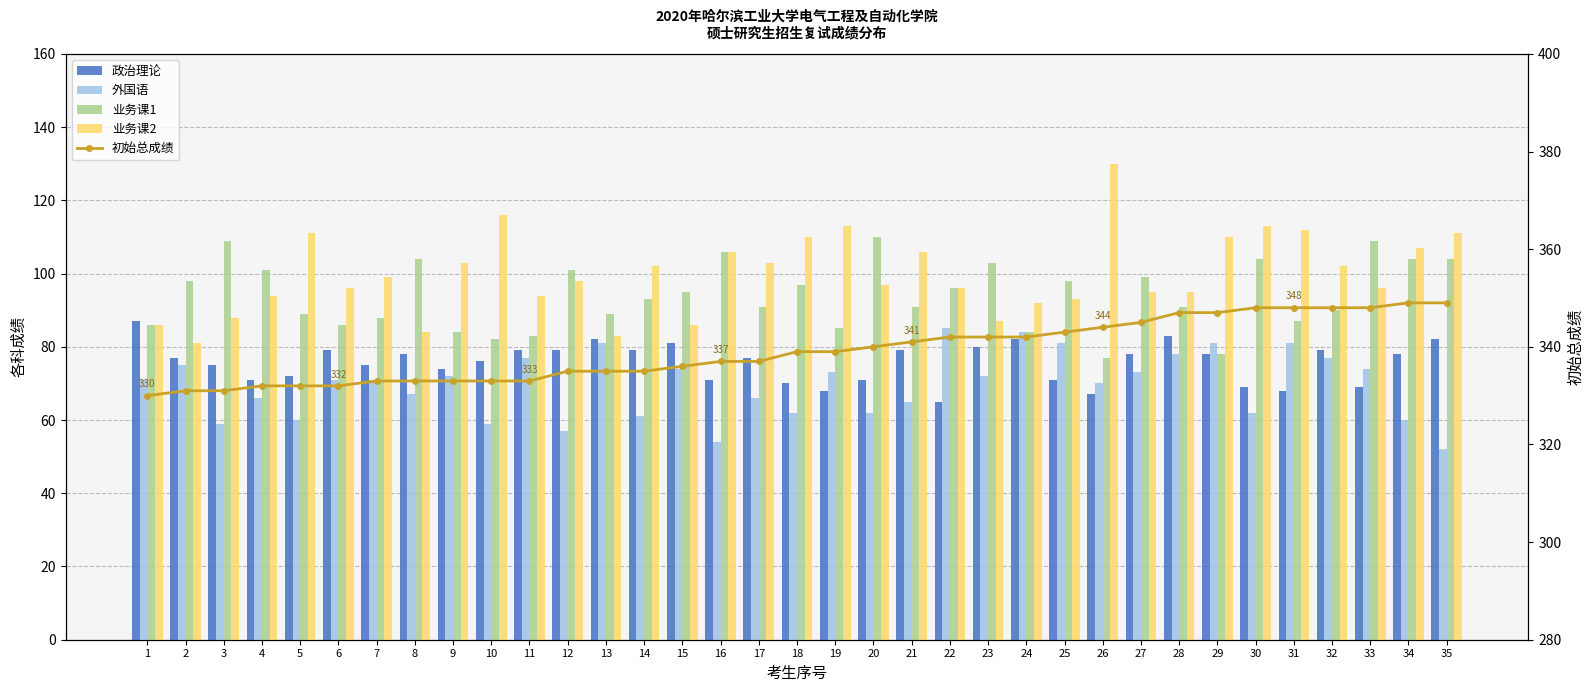

What is the highest value of the 业务课1 series?

110